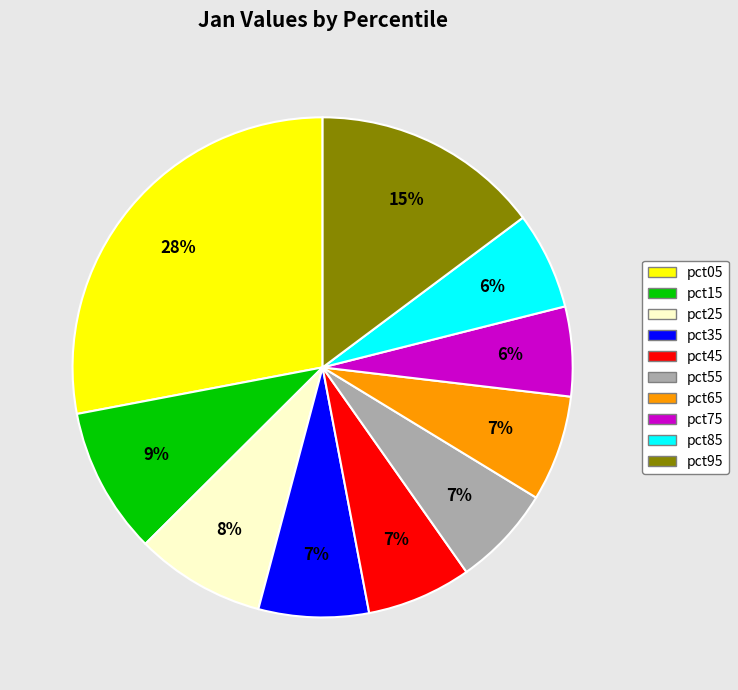

Is pct25 the majority of the pie?

No